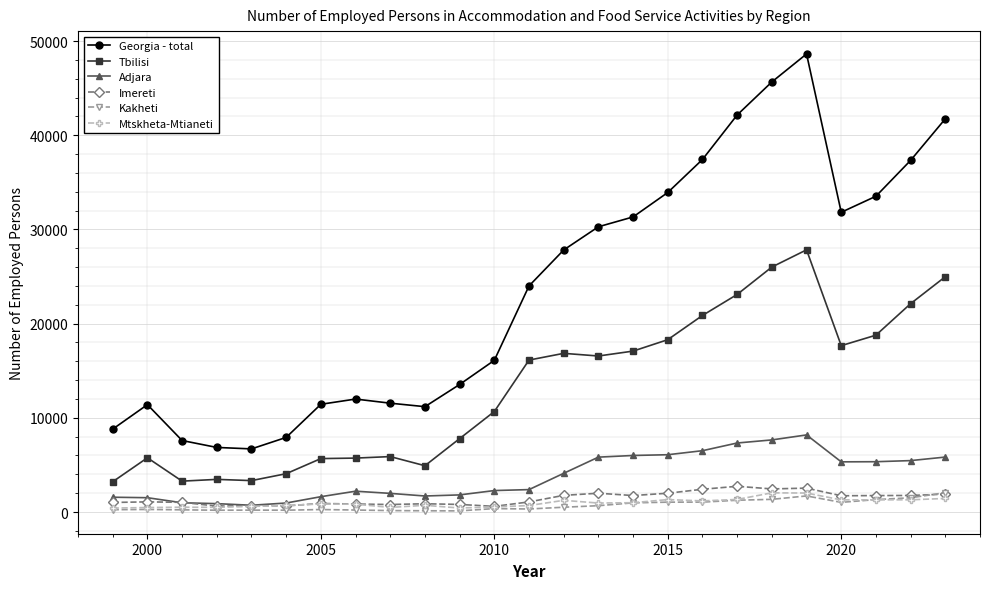

Which series has the largest total across all categories?

Georgia - total